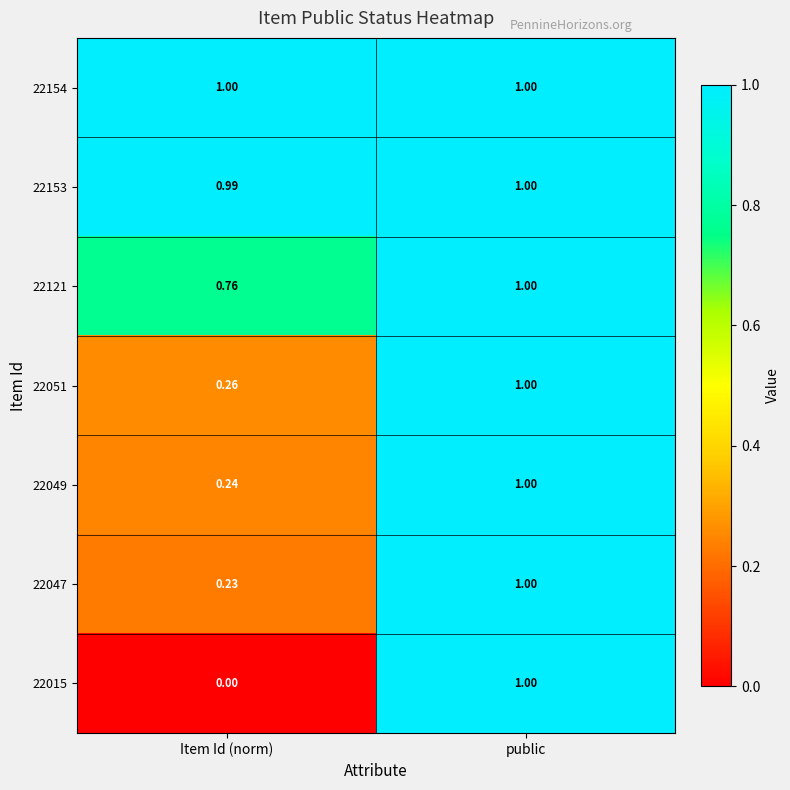

Count the number of data series in this chart.

7